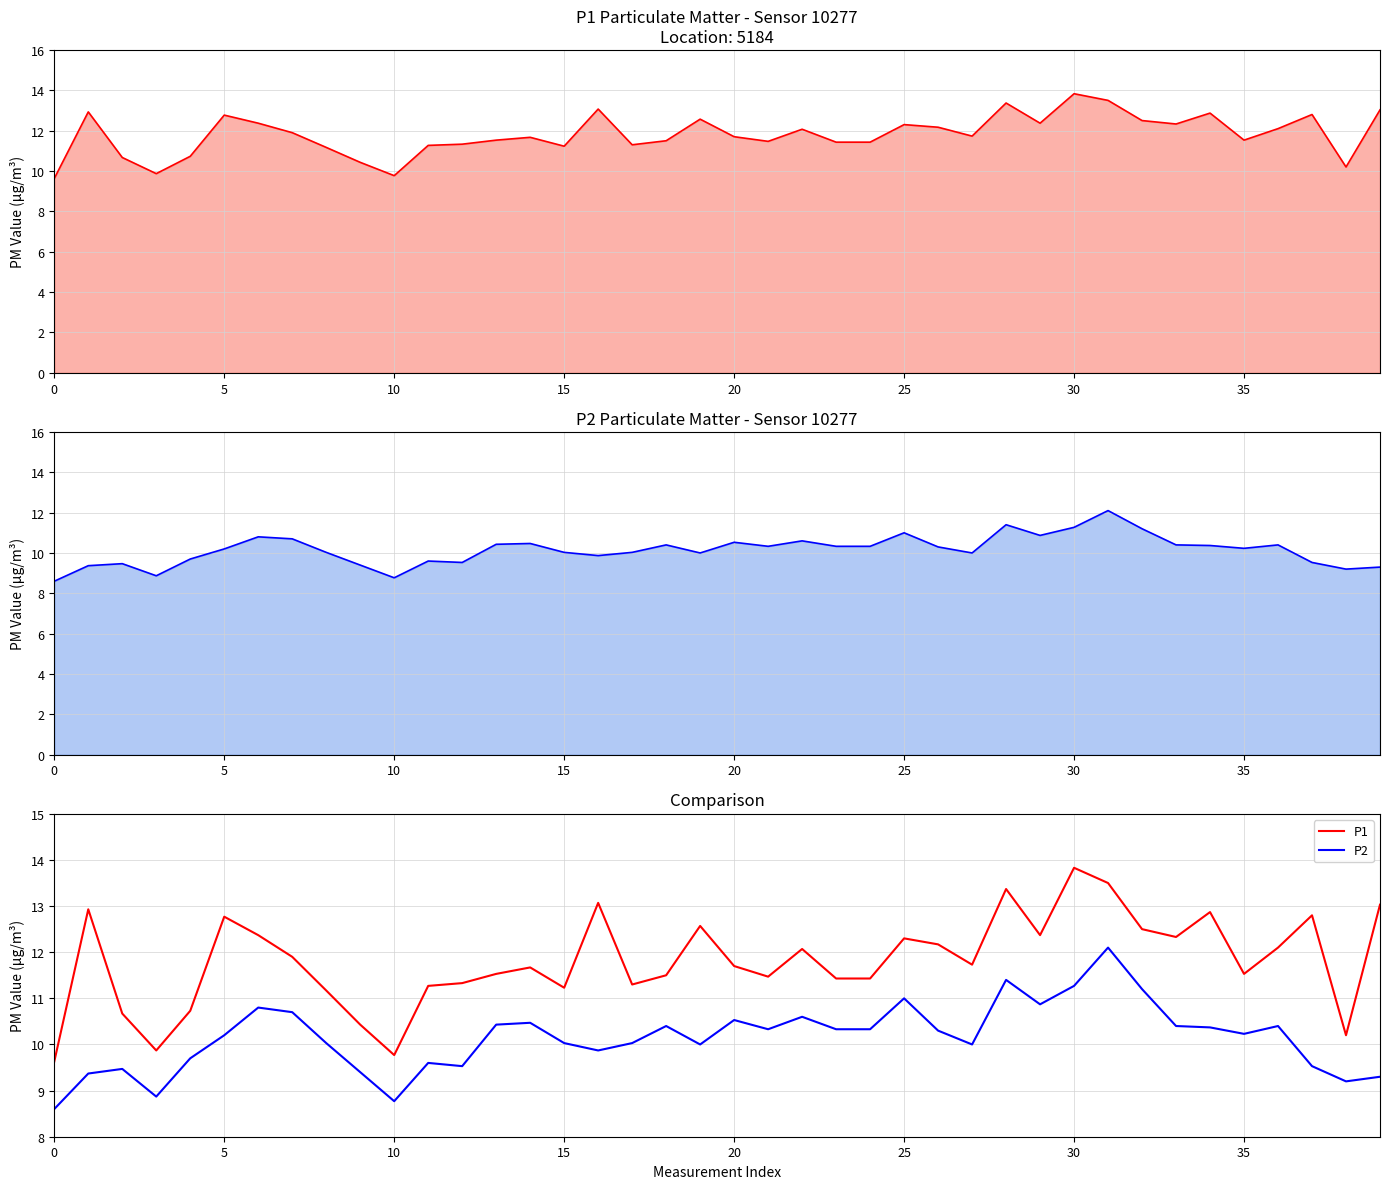

What is the approximate value of P1 at 19?

12.6